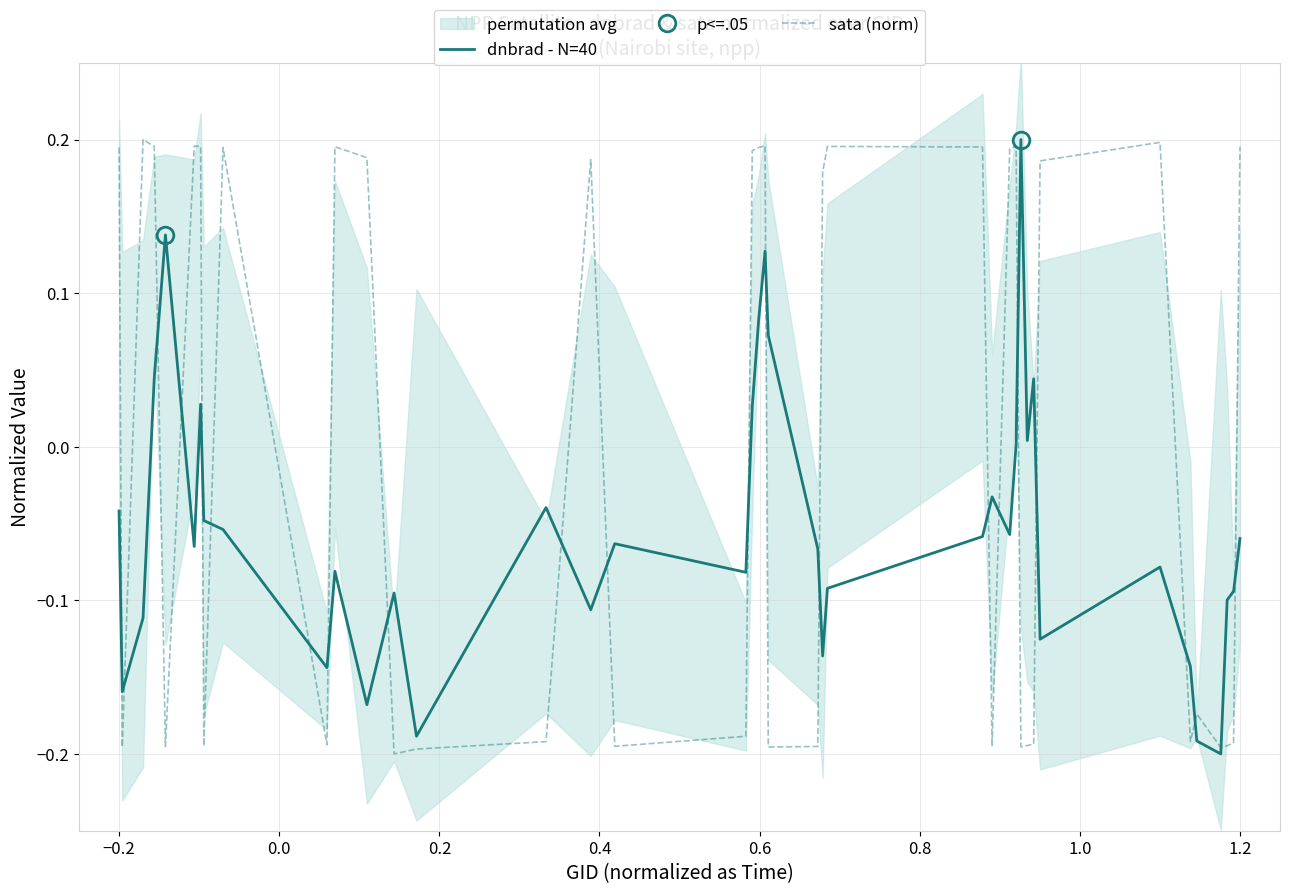

What is the difference between the maximum and minimum values in the sata (norm) series?

0.4